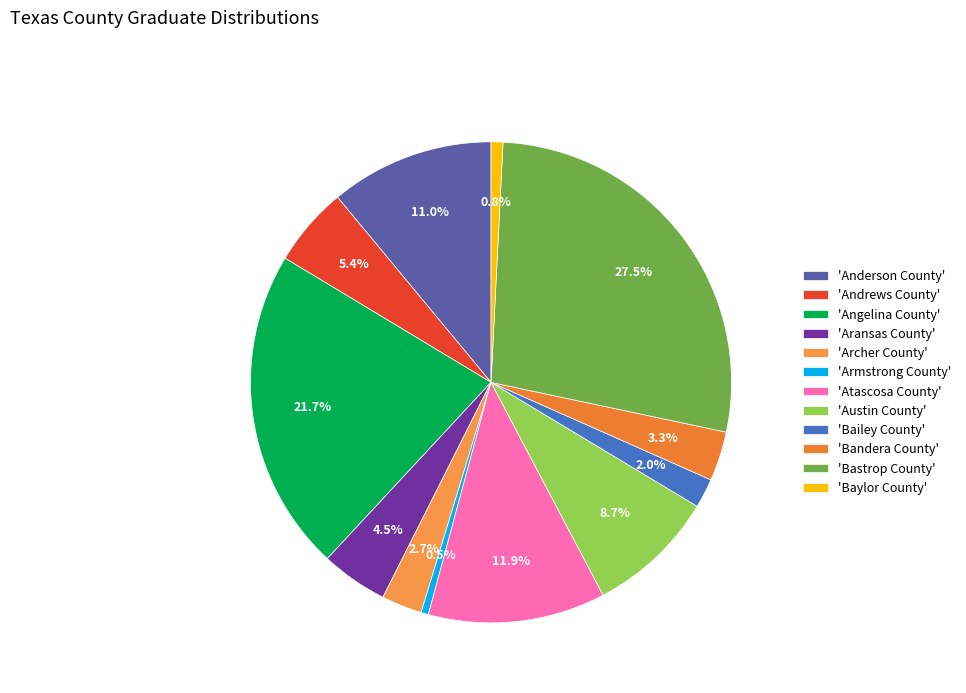

Count the number of slices in the pie.

12